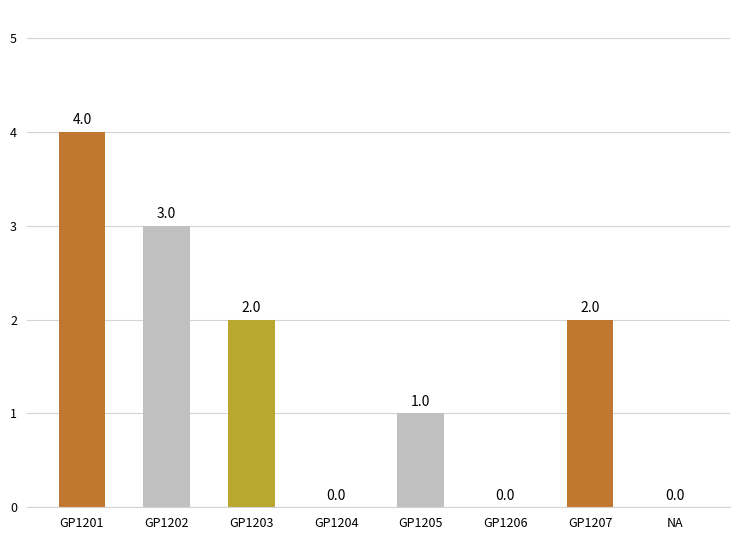

Read the value at GP1207.

2